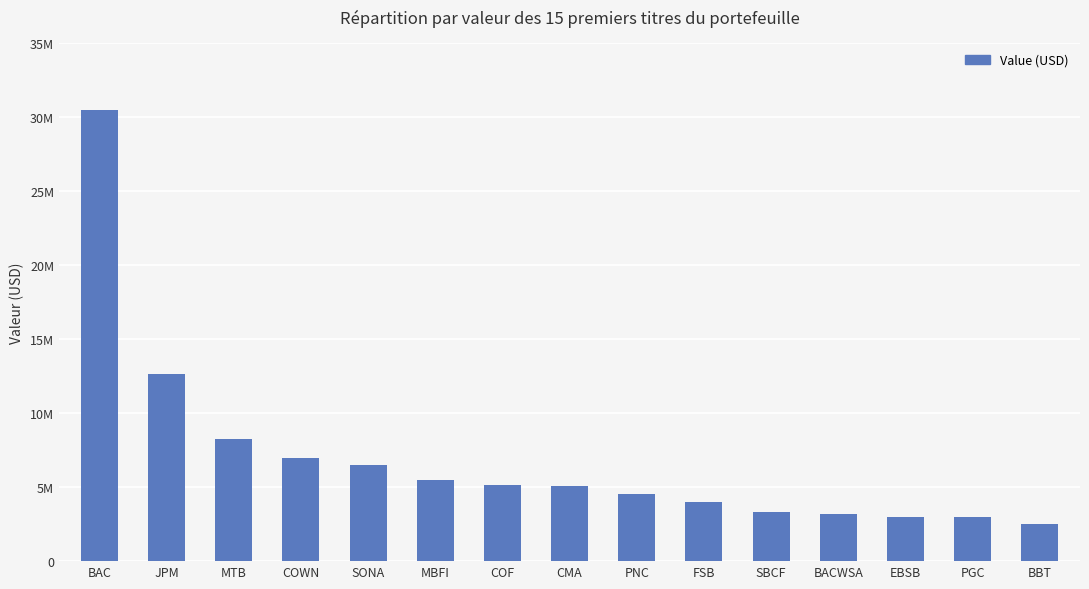

List the labels in order of value, smallest first.

BBT, PGC, EBSB, BACWSA, SBCF, FSB, PNC, CMA, COF, MBFI, SONA, COWN, MTB, JPM, BAC